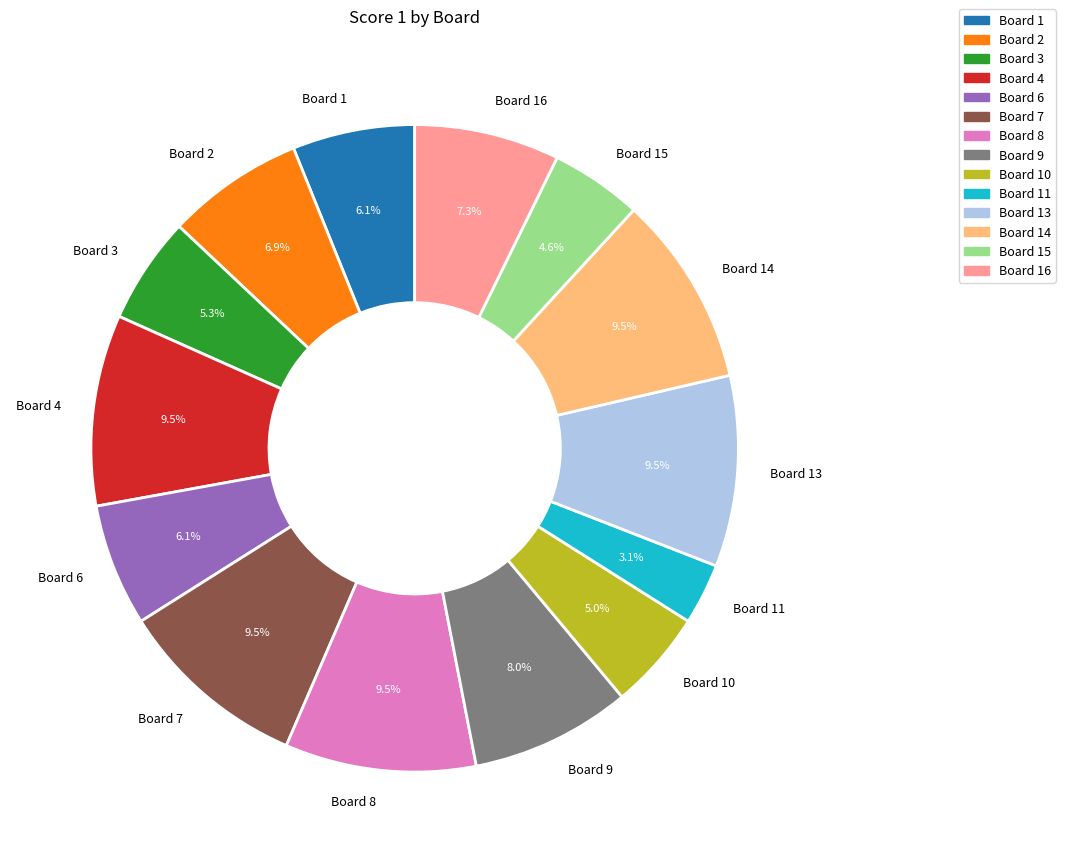

To the nearest percent, what is the average slice percentage?

7%